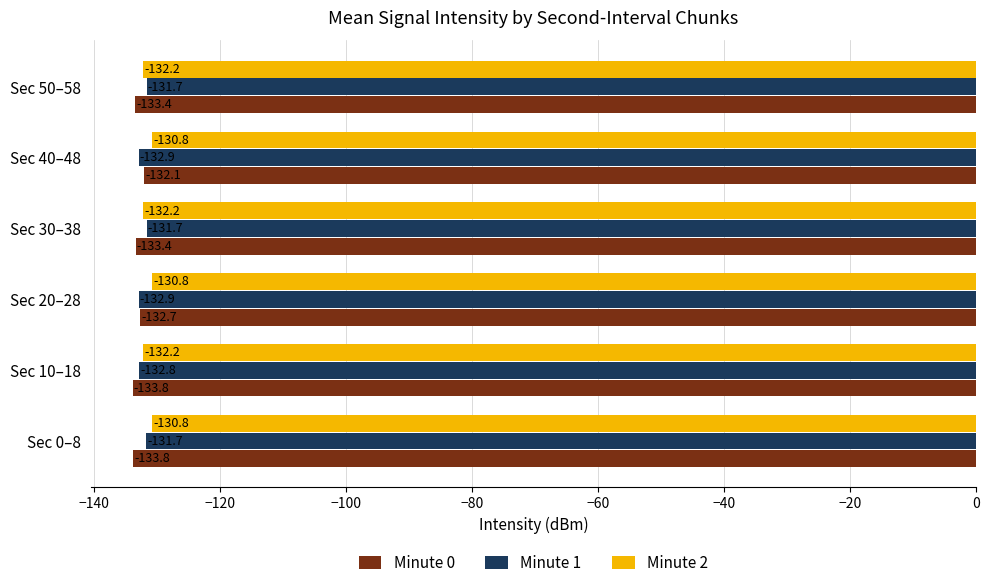

At which label is Minute 0 closest to -132?

Sec 40–48